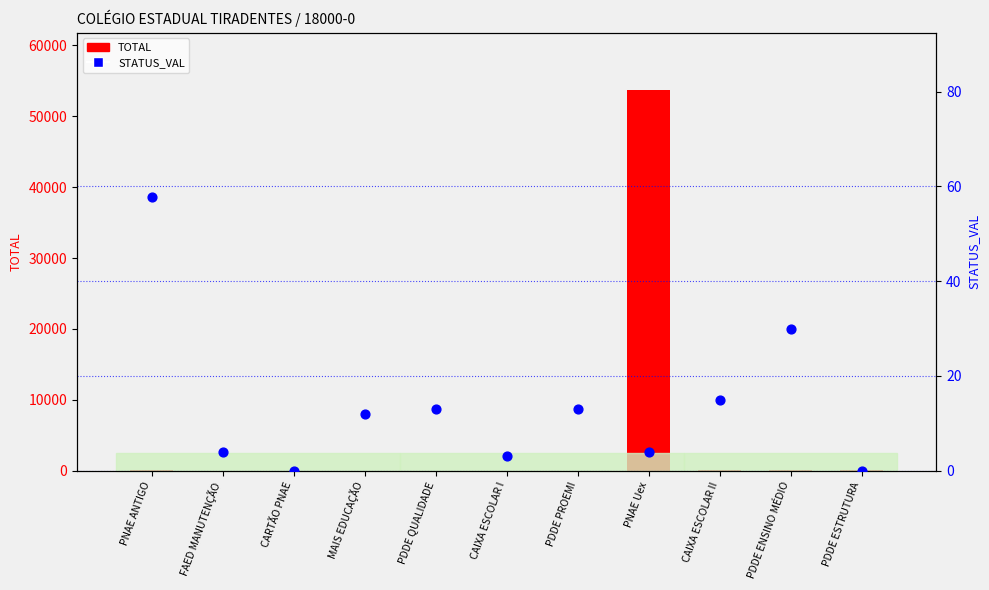

At which category is the sum across all series the highest?

PNAE Uex